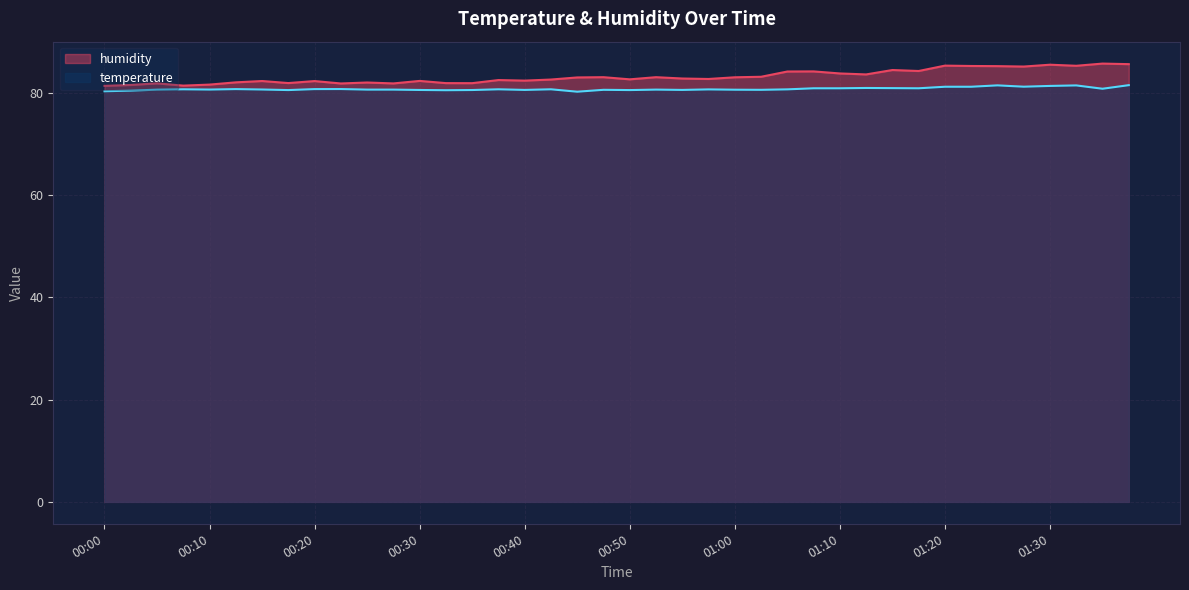

Which series has the largest total across all categories?

humidity